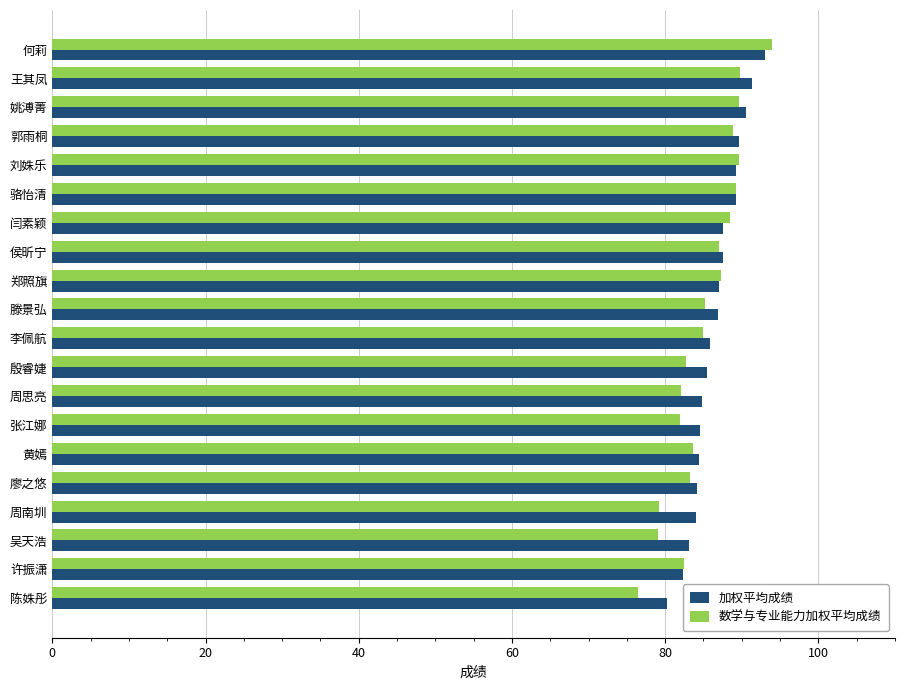

Is it true that 数学与专业能力加权平均成绩 equals 89.7 at 刘姝乐?

True